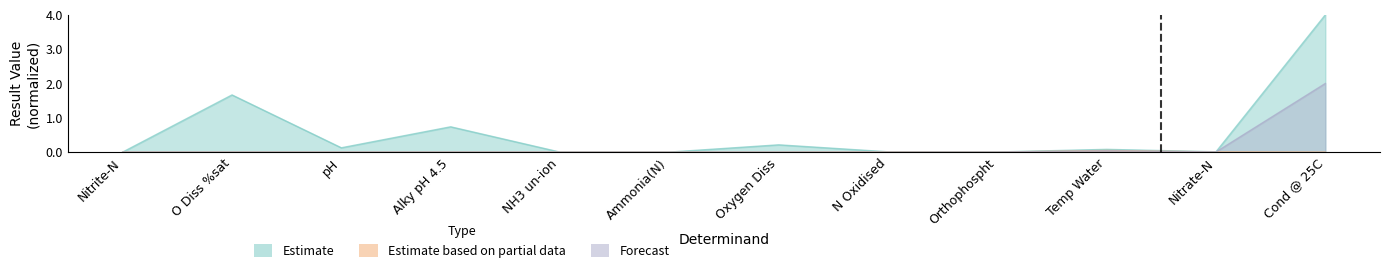

Which series has the widest spread of values?

Estimate